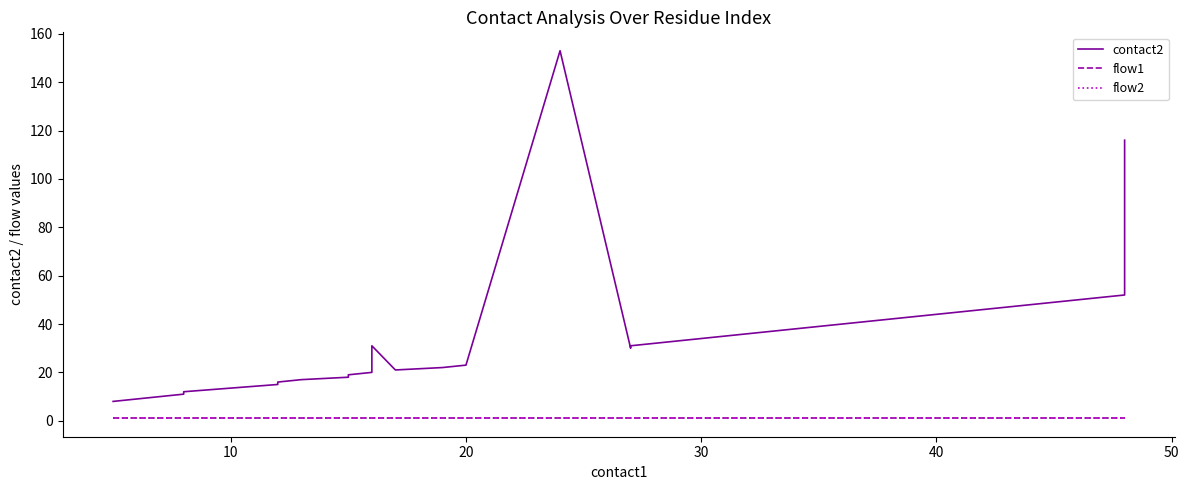

At how many categories does at least one series exceed 108?

2